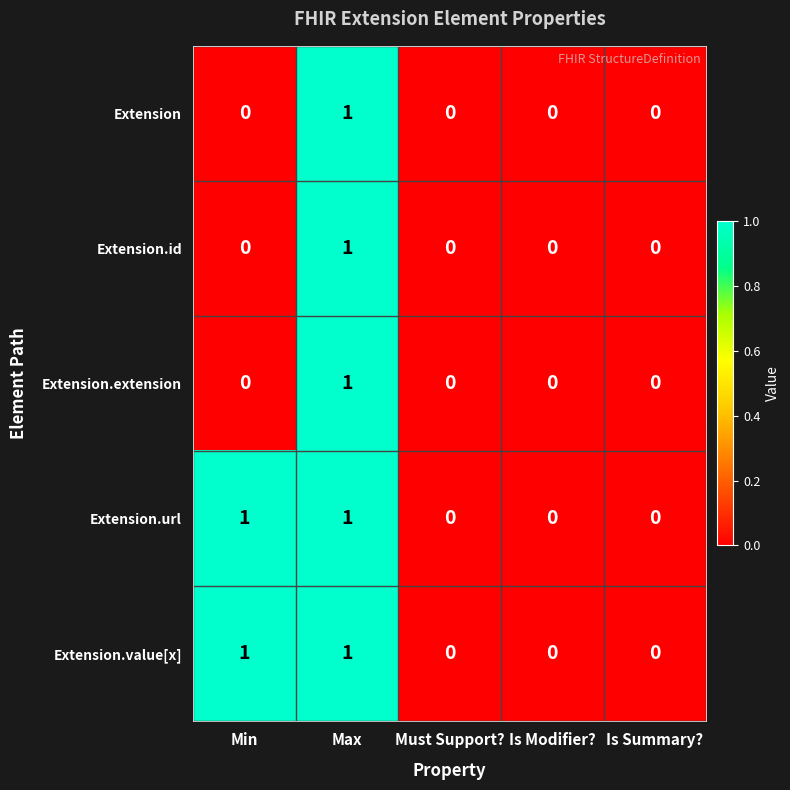

Is the value of Extension at Min greater than the value of Extension.id at Max?

No